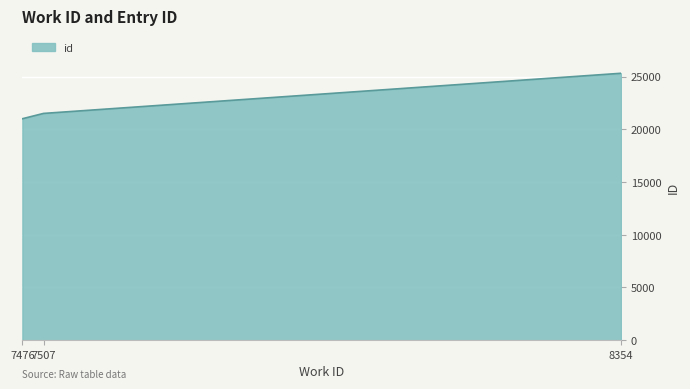

Reading right to left, what are all the values shown in this chart?

25306	21500	20996